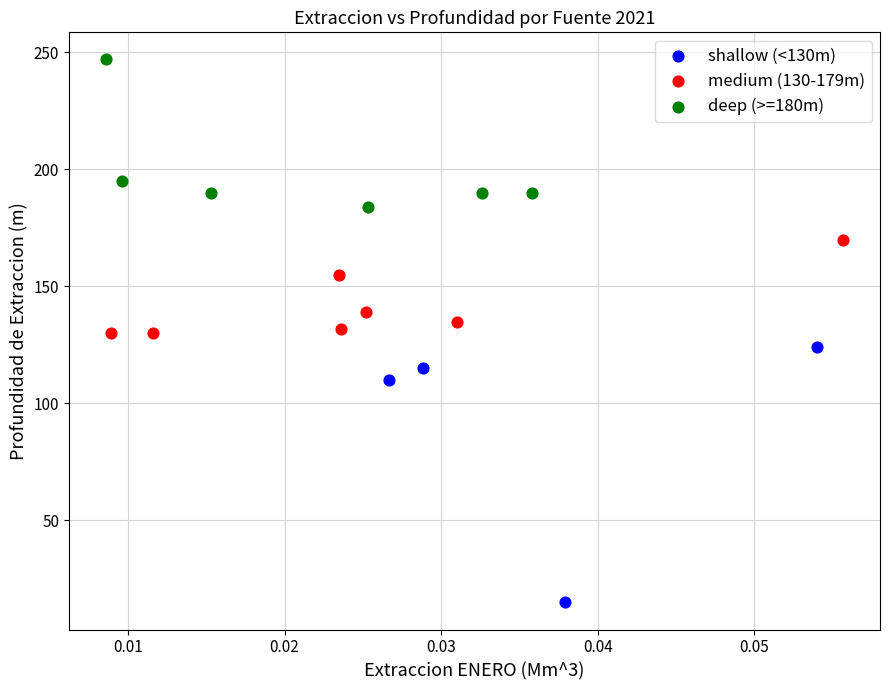

Which series has the widest spread of Y values?

shallow (<130m)